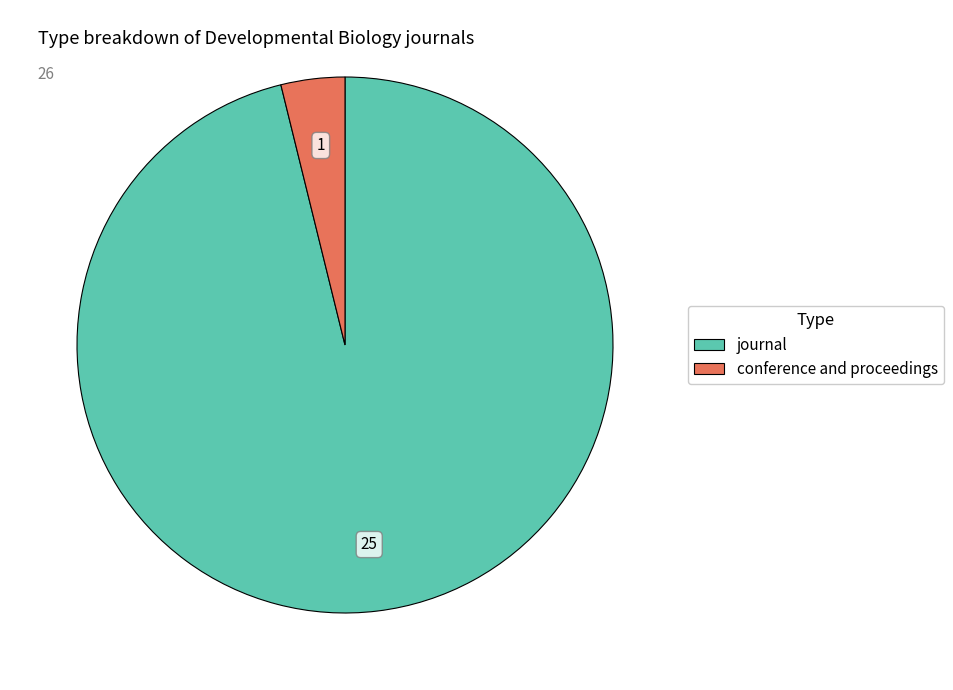

The journal slice represents 96% of the pie. True or false?

True